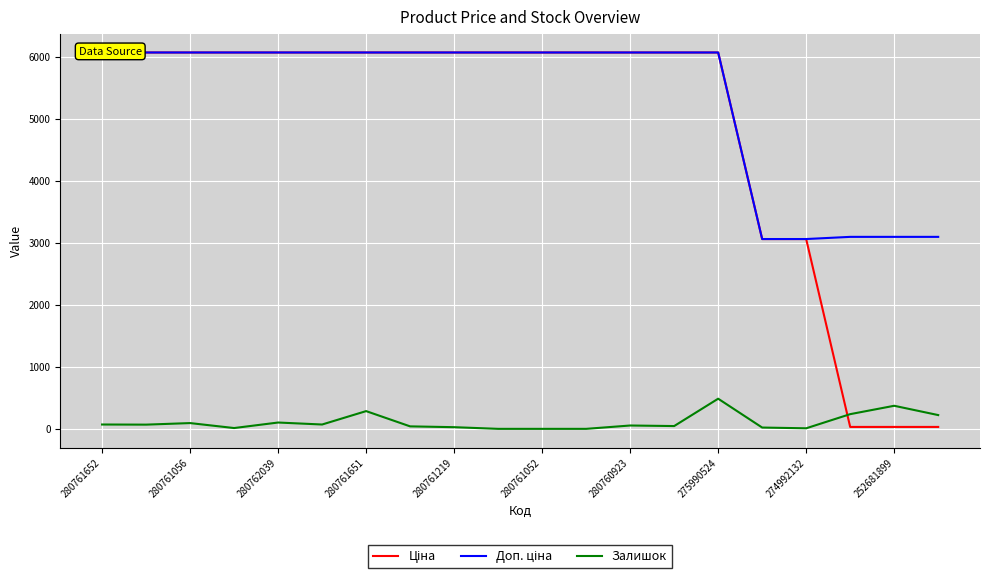

What is the value of the Ціна point at the 15th from the left?

6067.2